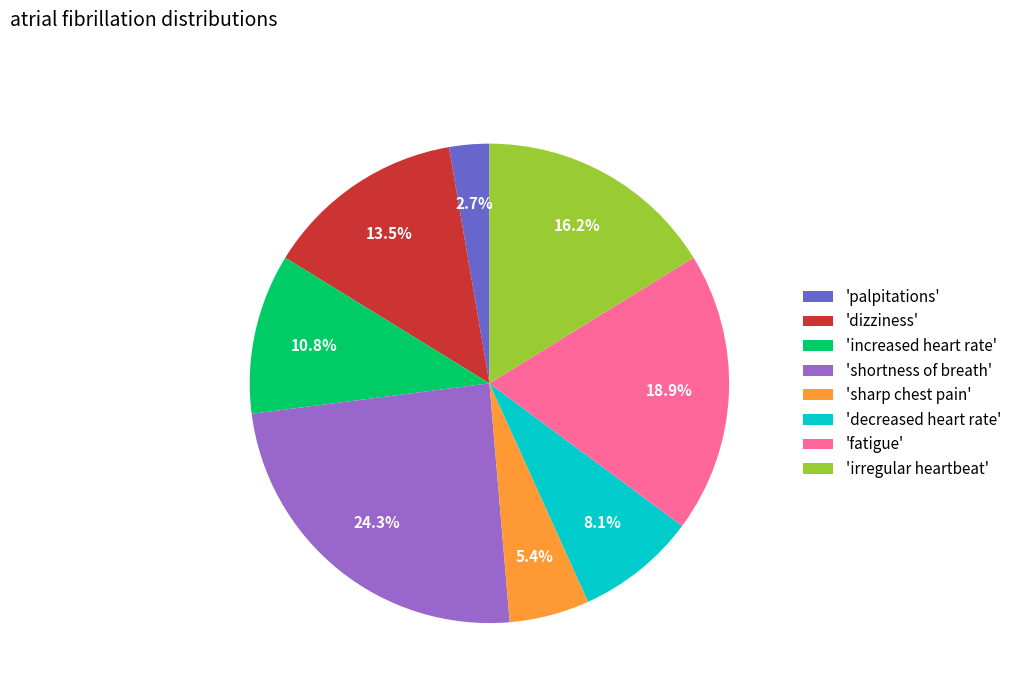

How many segments does this pie chart have?

8